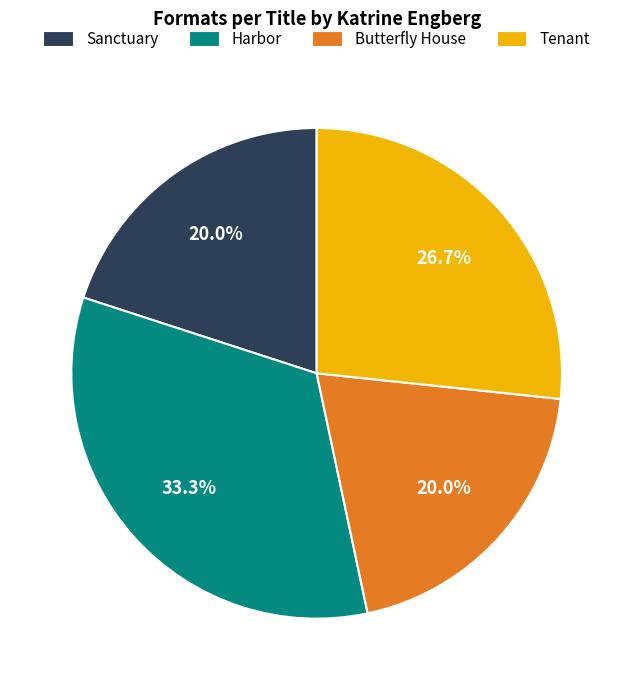

To the nearest percent, what portion does Sanctuary represent?

20%